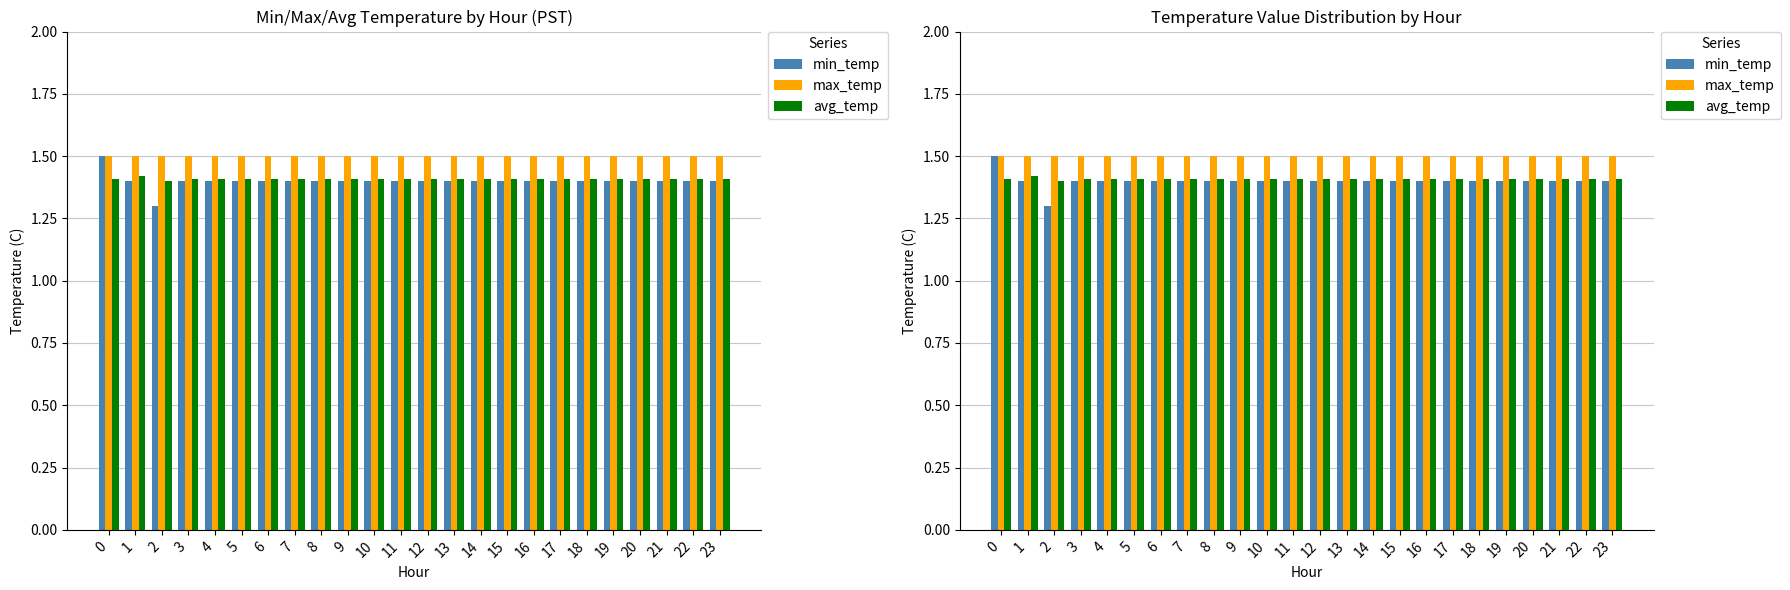

Reading right to left, transcribe all the data shown in this chart.

min_temp: 23=1.4	22=1.4	21=1.4	20=1.4	19=1.4	18=1.4	17=1.4	16=1.4	15=1.4	14=1.4	13=1.4	12=1.4	11=1.4	10=1.4	9=1.4	8=1.4	7=1.4	6=1.4	5=1.4	4=1.4	3=1.4	2=1.3	1=1.4	0=1.5
max_temp: 23=1.5	22=1.5	21=1.5	20=1.5	19=1.5	18=1.5	17=1.5	16=1.5	15=1.5	14=1.5	13=1.5	12=1.5	11=1.5	10=1.5	9=1.5	8=1.5	7=1.5	6=1.5	5=1.5	4=1.5	3=1.5	2=1.5	1=1.5	0=1.5
avg_temp: 23=1.4	22=1.4	21=1.4	20=1.4	19=1.4	18=1.4	17=1.4	16=1.4	15=1.4	14=1.4	13=1.4	12=1.4	11=1.4	10=1.4	9=1.4	8=1.4	7=1.4	6=1.4	5=1.4	4=1.4	3=1.4	2=1.4	1=1.4	0=1.4